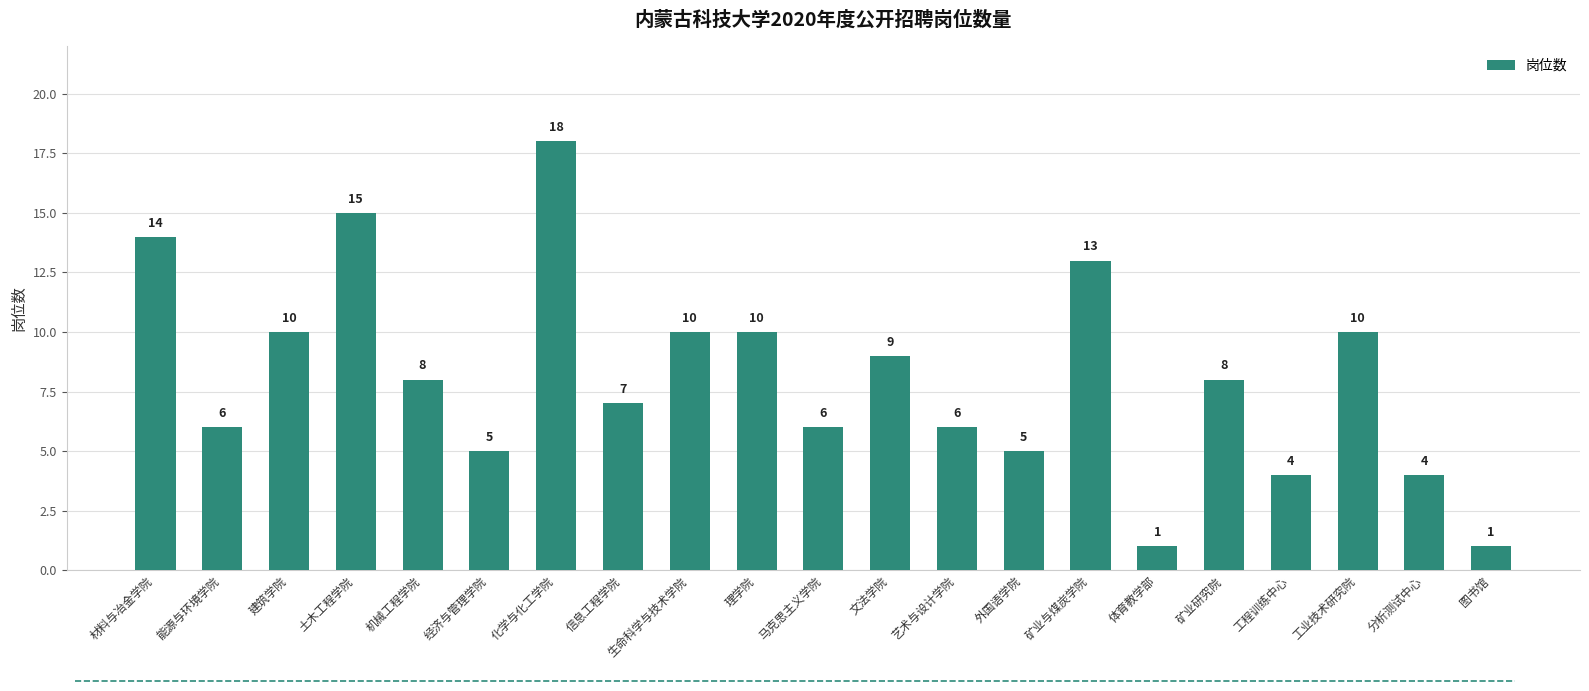

What is the approximate value at 理学院?

10